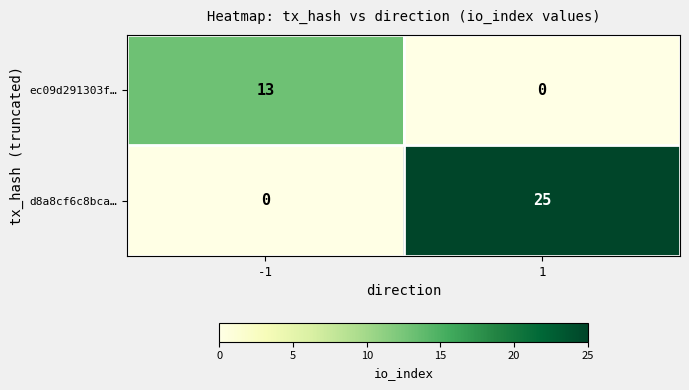

Count the number of categories in the chart.

2